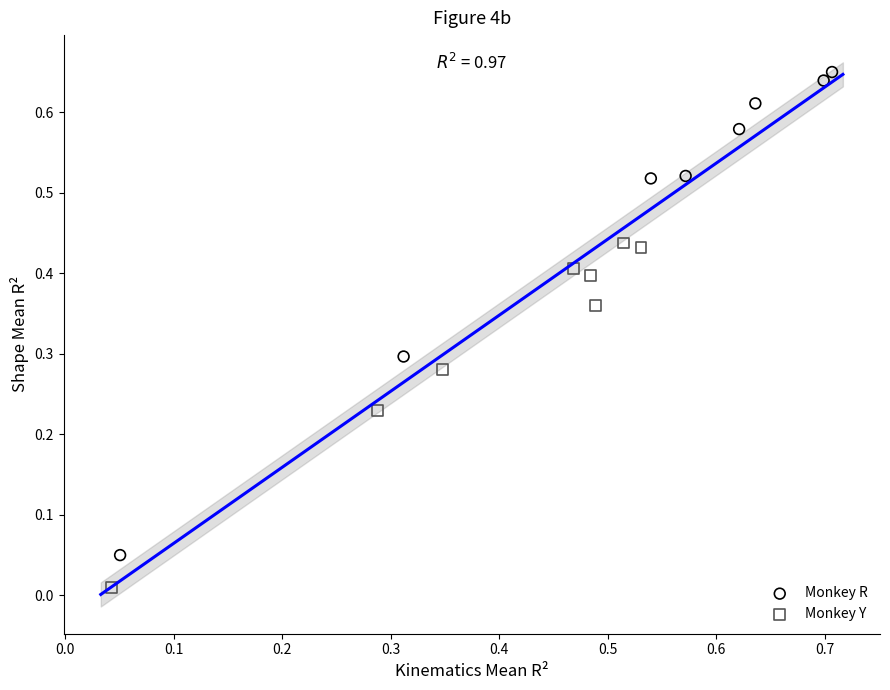

Which series reaches the maximum Y coordinate?

Monkey R